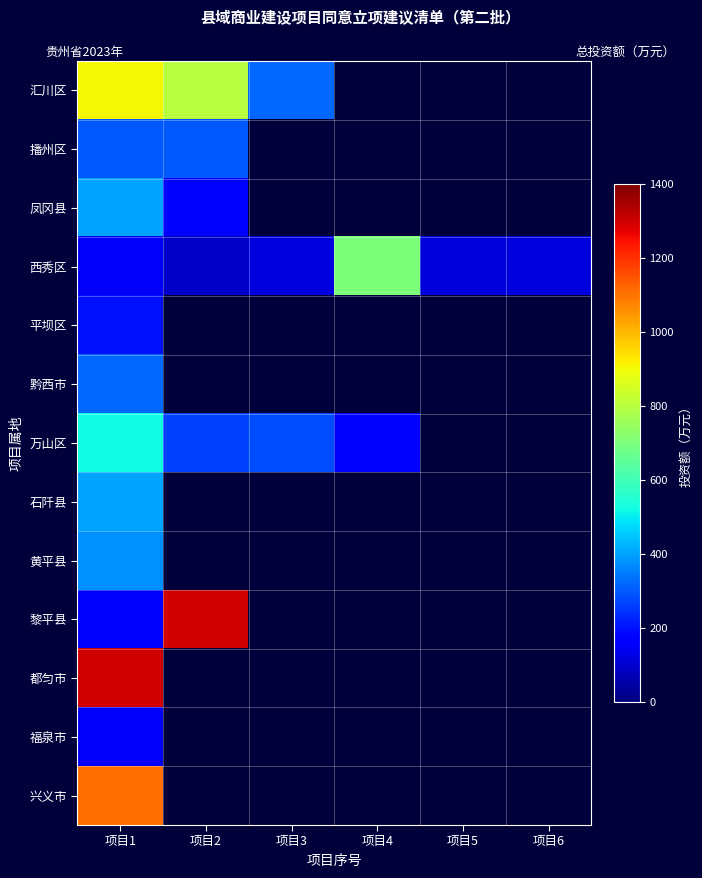

How many values in 黄平县 are above zero?

1